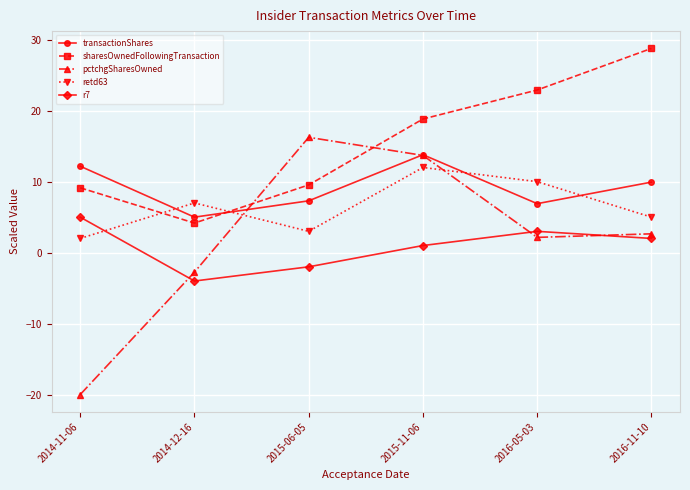

What is the minimum value for r7?

-4.0